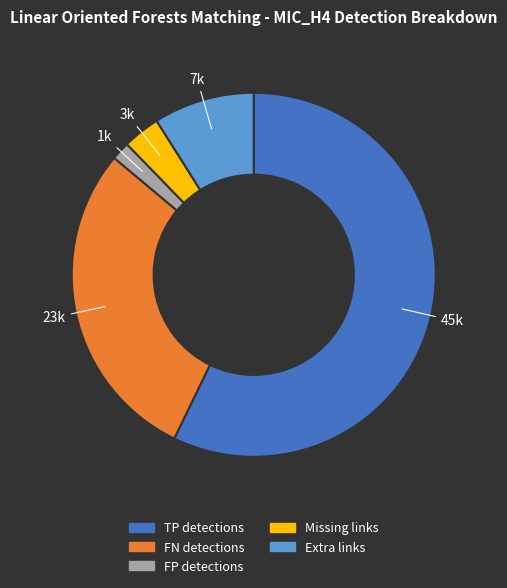

Rank the categories by value from highest to lowest.

TP detections, FN detections, Extra links, Missing links, FP detections